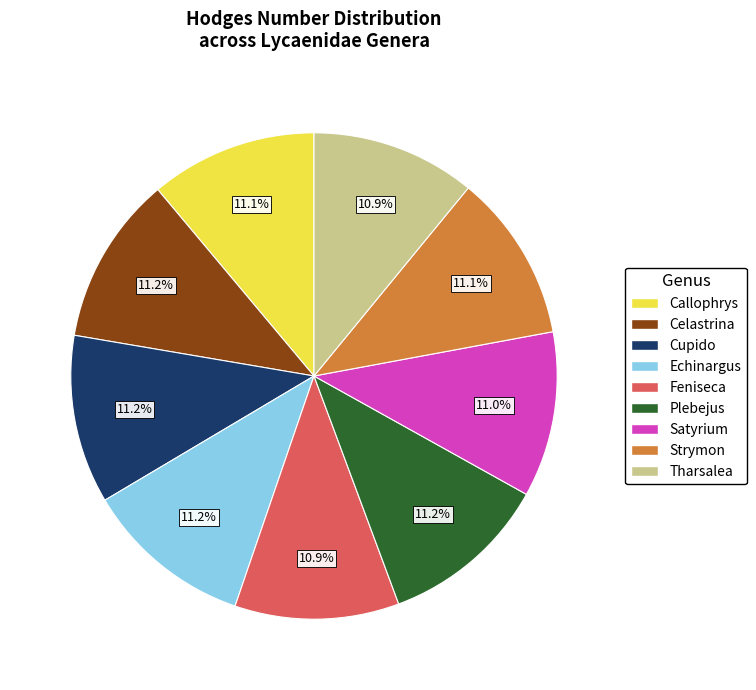

Does Celastrina account for over 50% of the chart?

No